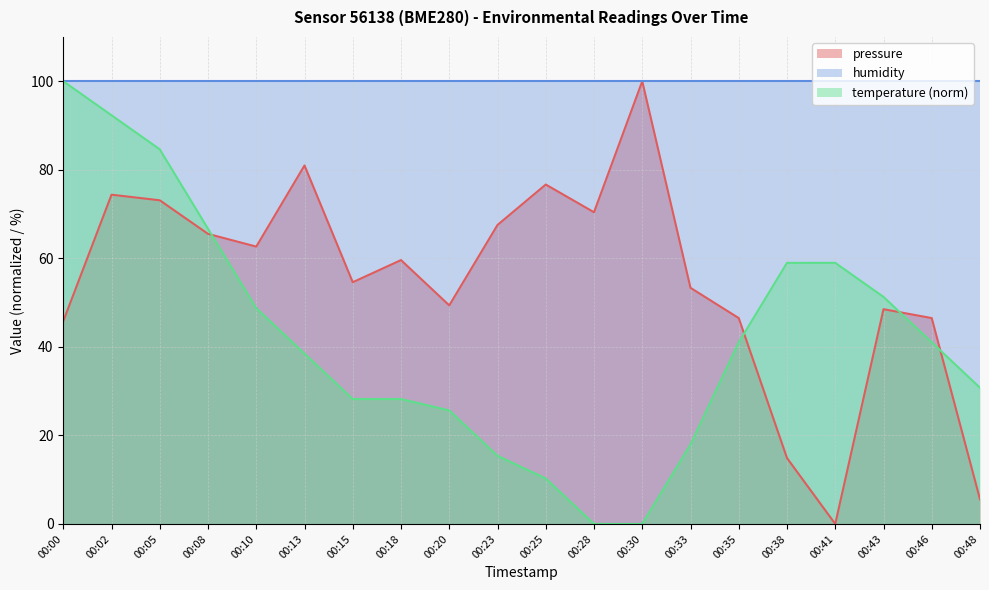

Which series has the largest total across all categories?

humidity